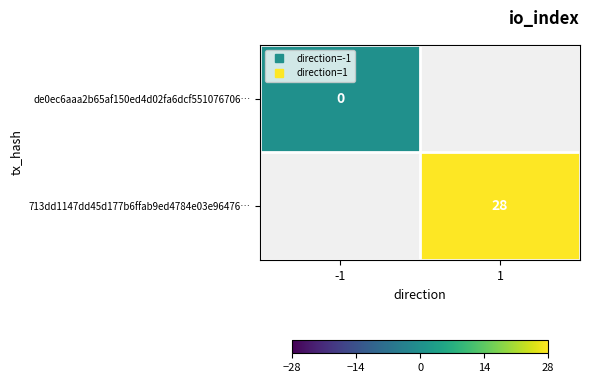

Count the number of categories in the chart.

2